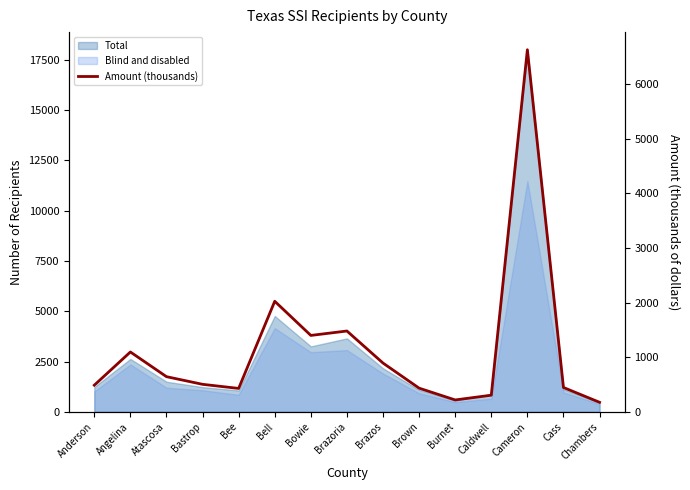

What is the ratio of the value at Bastrop to the value at Cass?

1.1